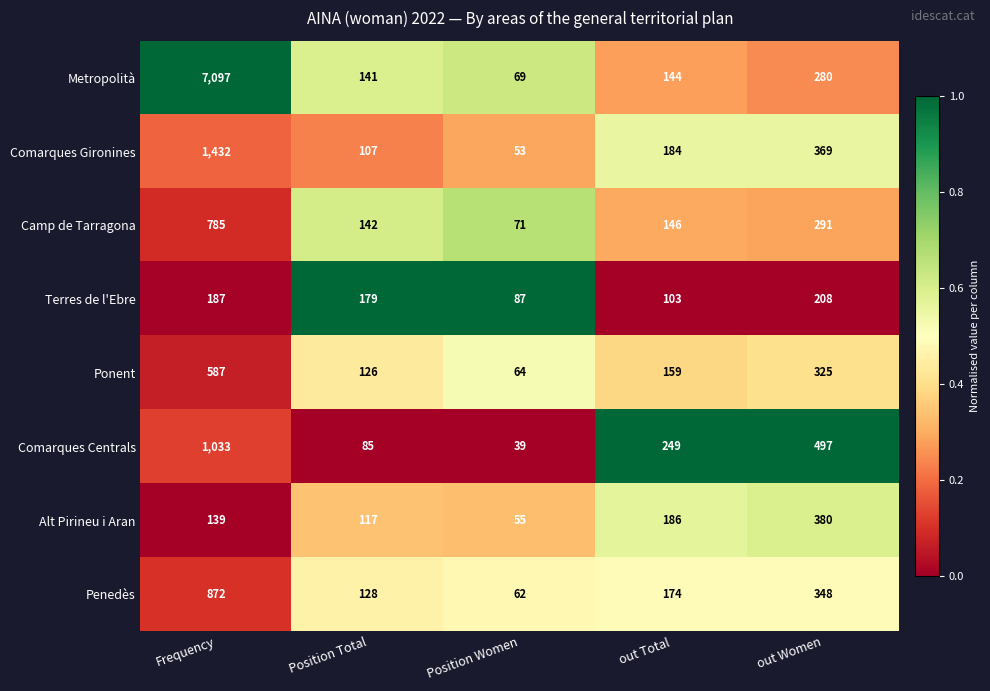

What is the difference between the second highest and second lowest values in the Comarques Centrals series?

412